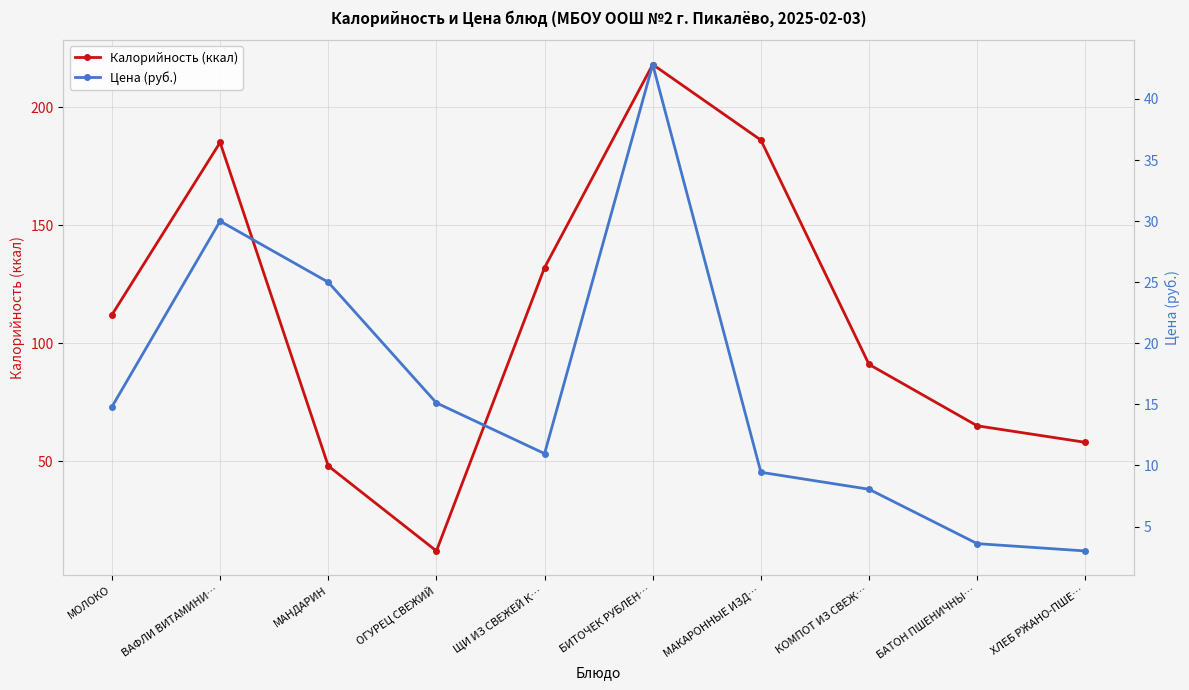

Where is the first local maximum for Цена (руб.)?

ВАФЛИ ВИТАМИНИ…